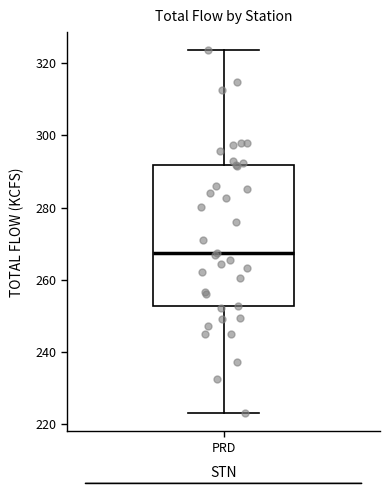

Transcribe this box plot: give where the median line is, the range the box spans, and where the two whiskers end, as read against the y-axis. The values are not printed on the chart, so give them approximately, as read against the axis.

median 268, box 252 to 292, whiskers 224 to 324